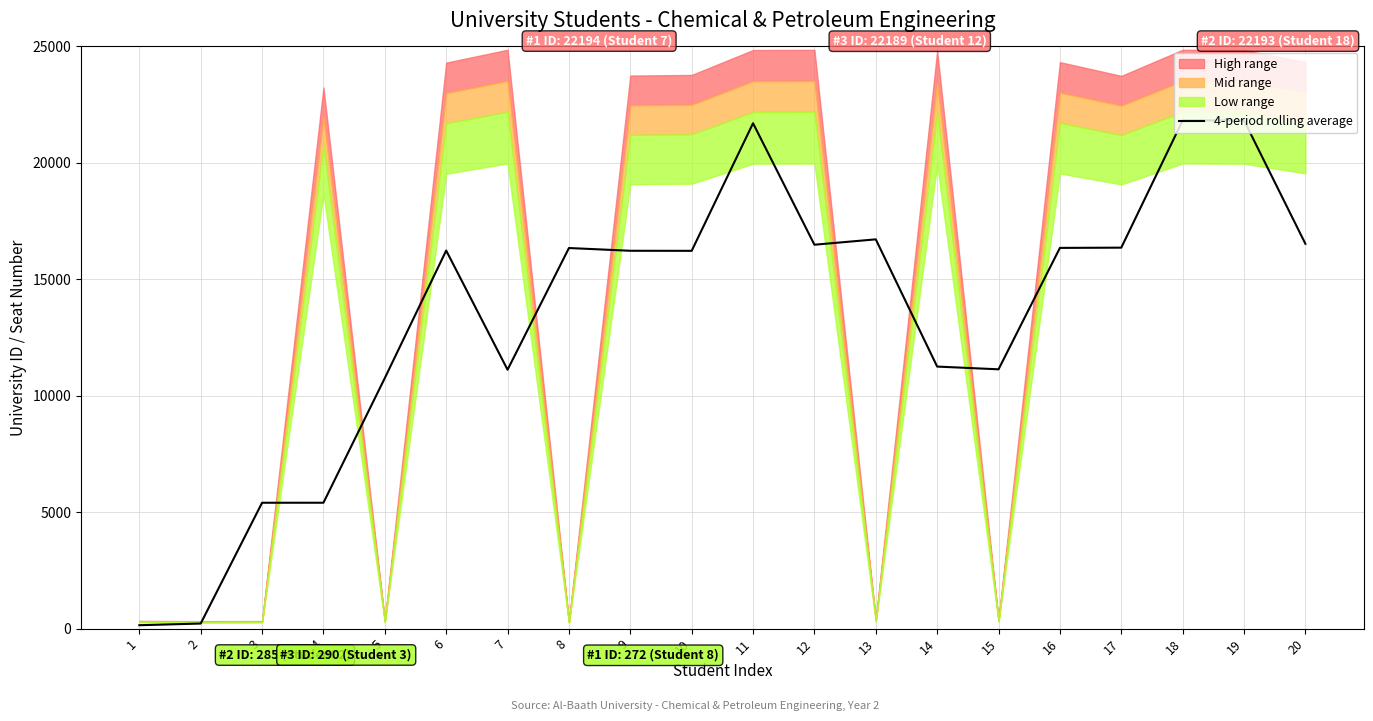

What is the highest value of the 4-period rolling average series?

21822.0